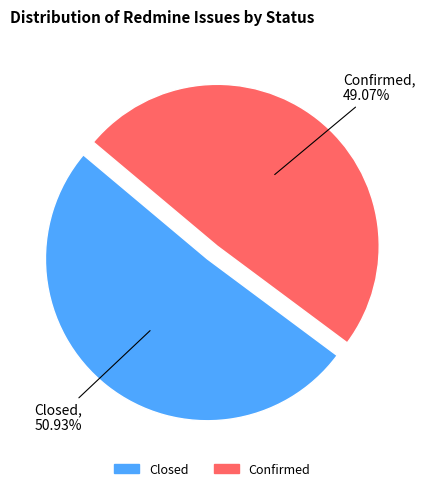

Do Closed and Confirmed together represent more than half of the pie?

Yes